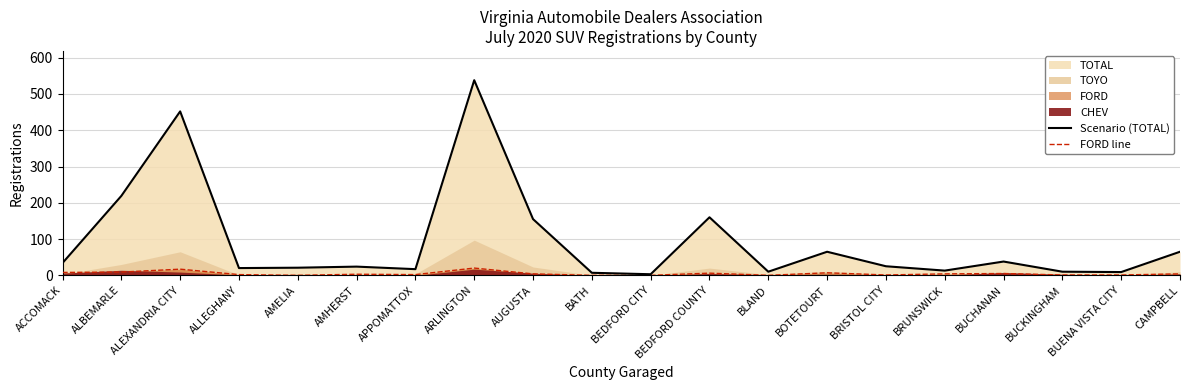

What is the highest value of the Scenario (TOTAL) series?

538